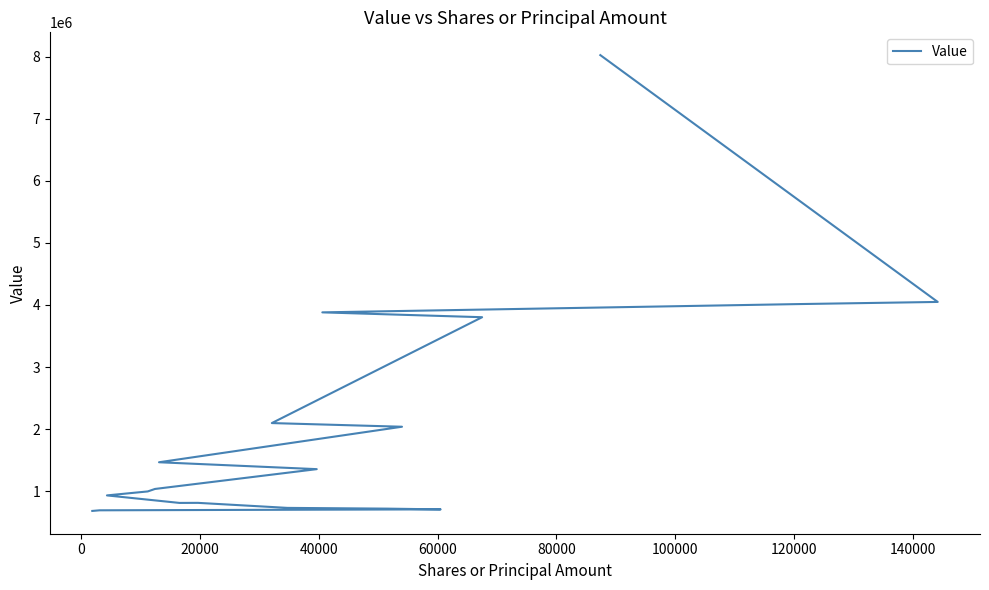

What is the difference between the maximum and minimum values?

7341000